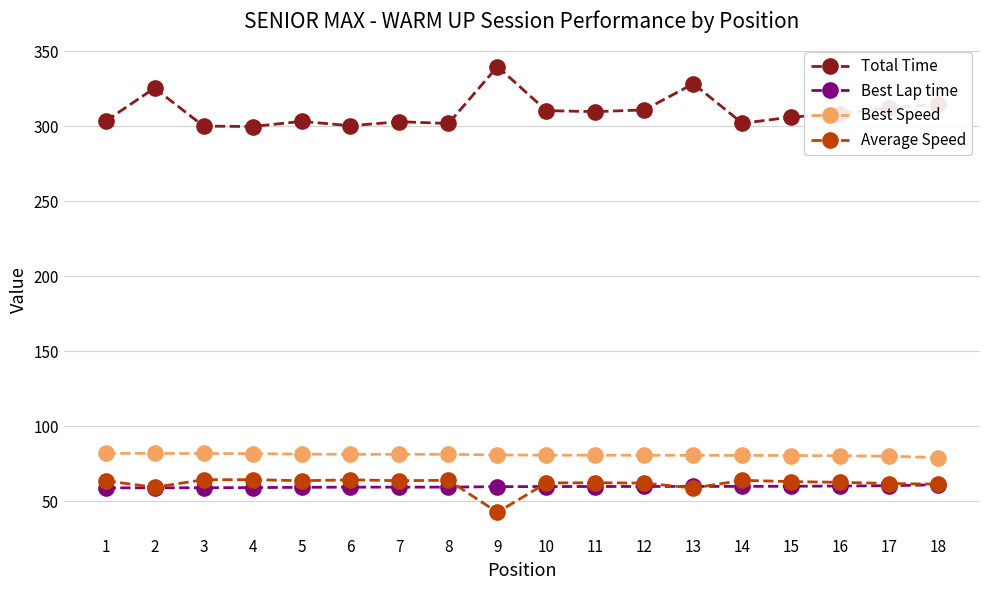

What is the minimum value for Best Speed?

79.1